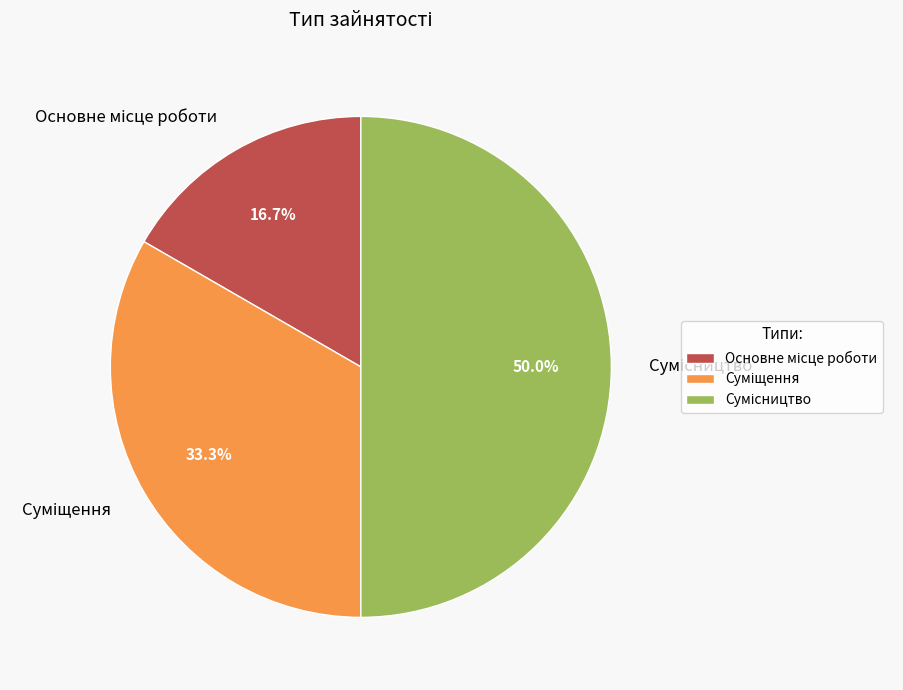

To the nearest percent, what is the average slice percentage?

33%